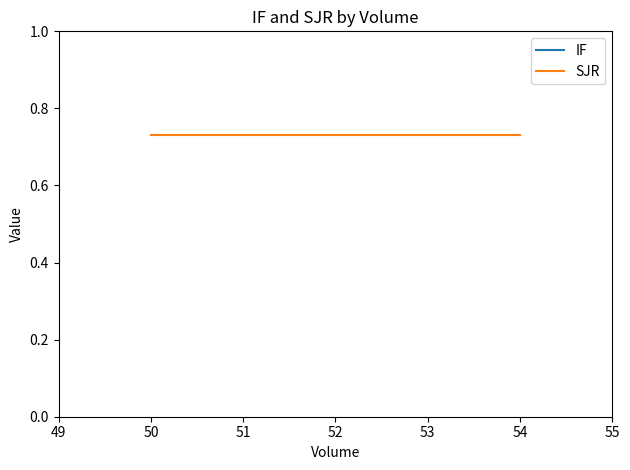

Reading left to right, transcribe all the data shown in this chart.

IF: 1.9	1.9	1.9
SJR: 0.7	0.7	0.7